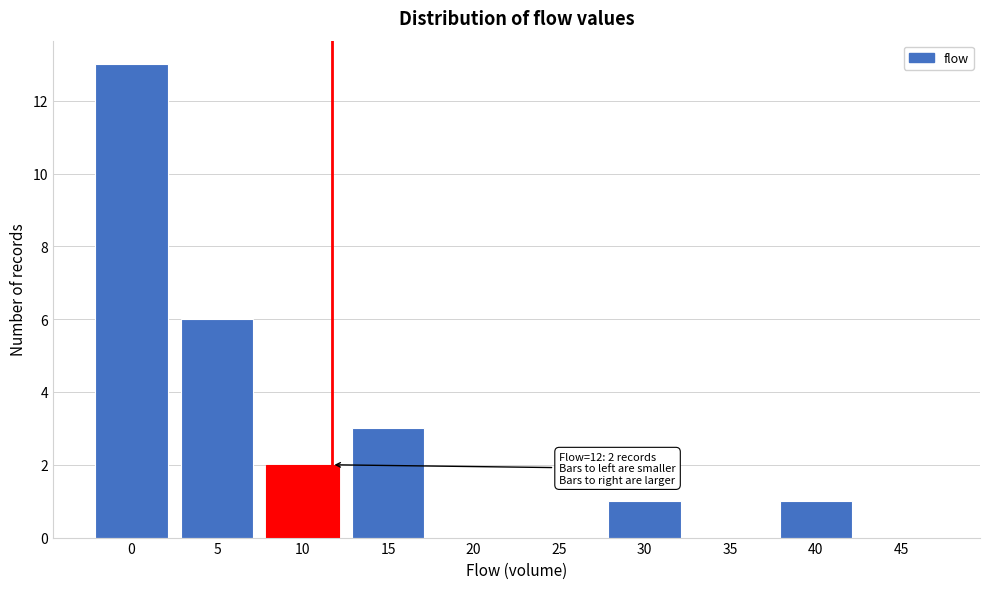

Reading left to right, extract all data points from this chart.

0=13	5=6	10=2	15=3	20=0	25=0	30=1	35=0	40=1	45=0